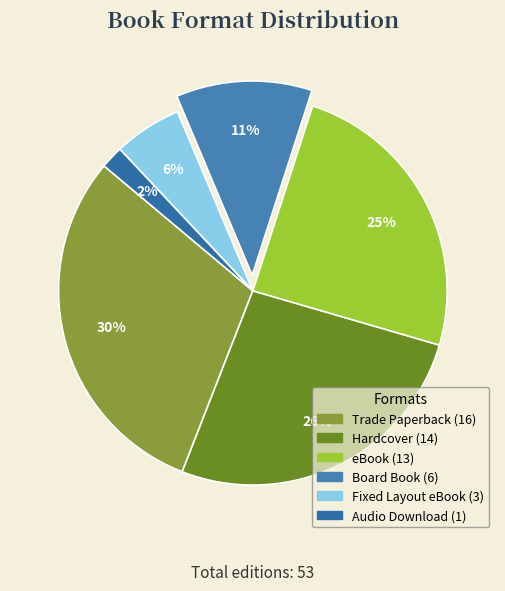

To the nearest percent, what is the average slice percentage?

17%